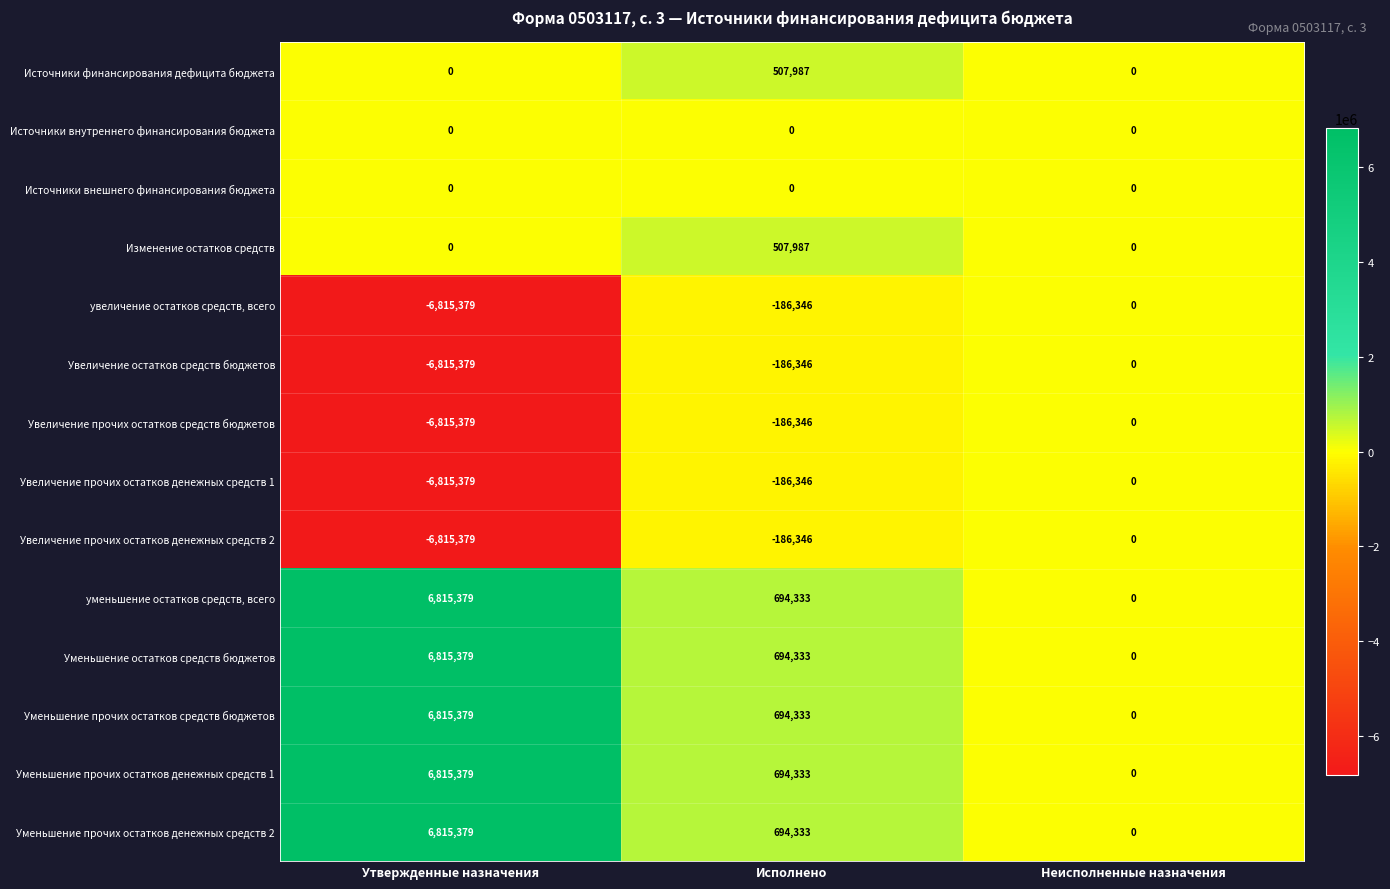

What is the sum of all Источники финансирования дефицита бюджета values?

507987